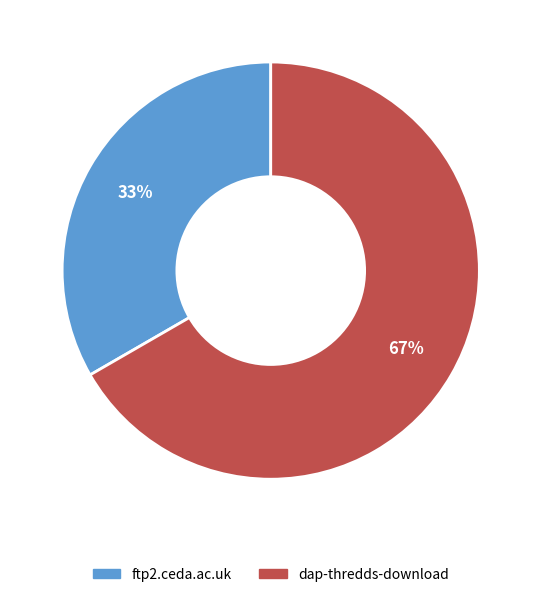

Which category has the biggest portion of the pie?

dap-thredds-download